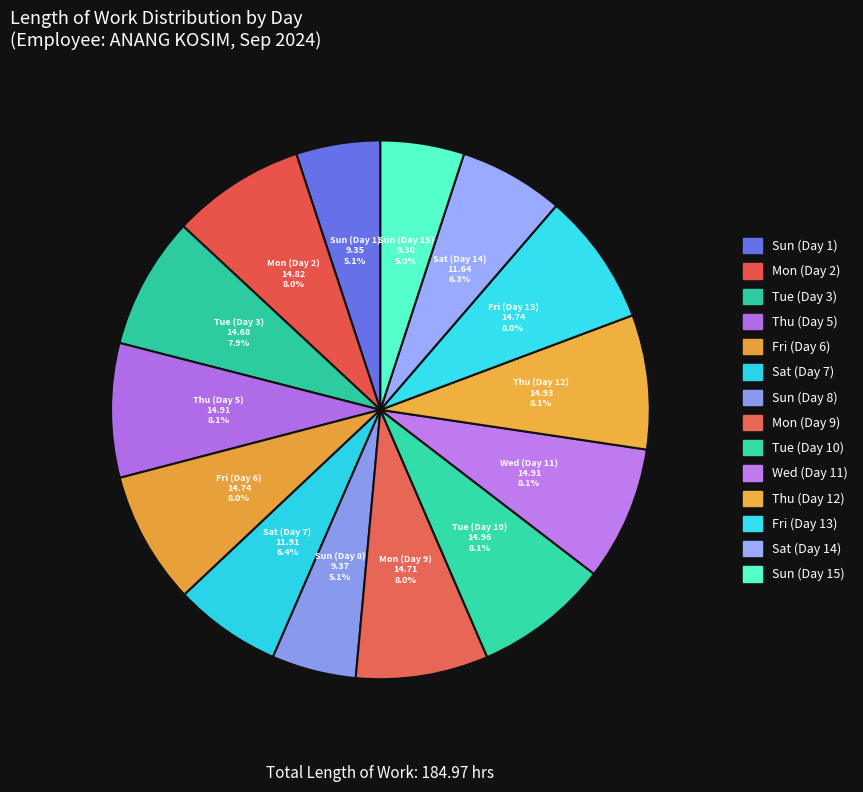

To the nearest percent, what is the combined percentage of Fri (Day 13) and Fri (Day 6)?

16%